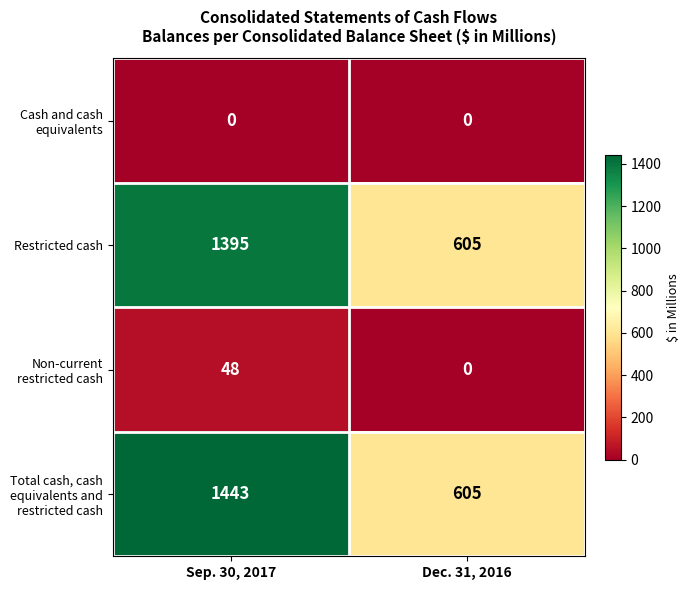

What is the spread (max minus min) of values at Dec. 31, 2016?

605